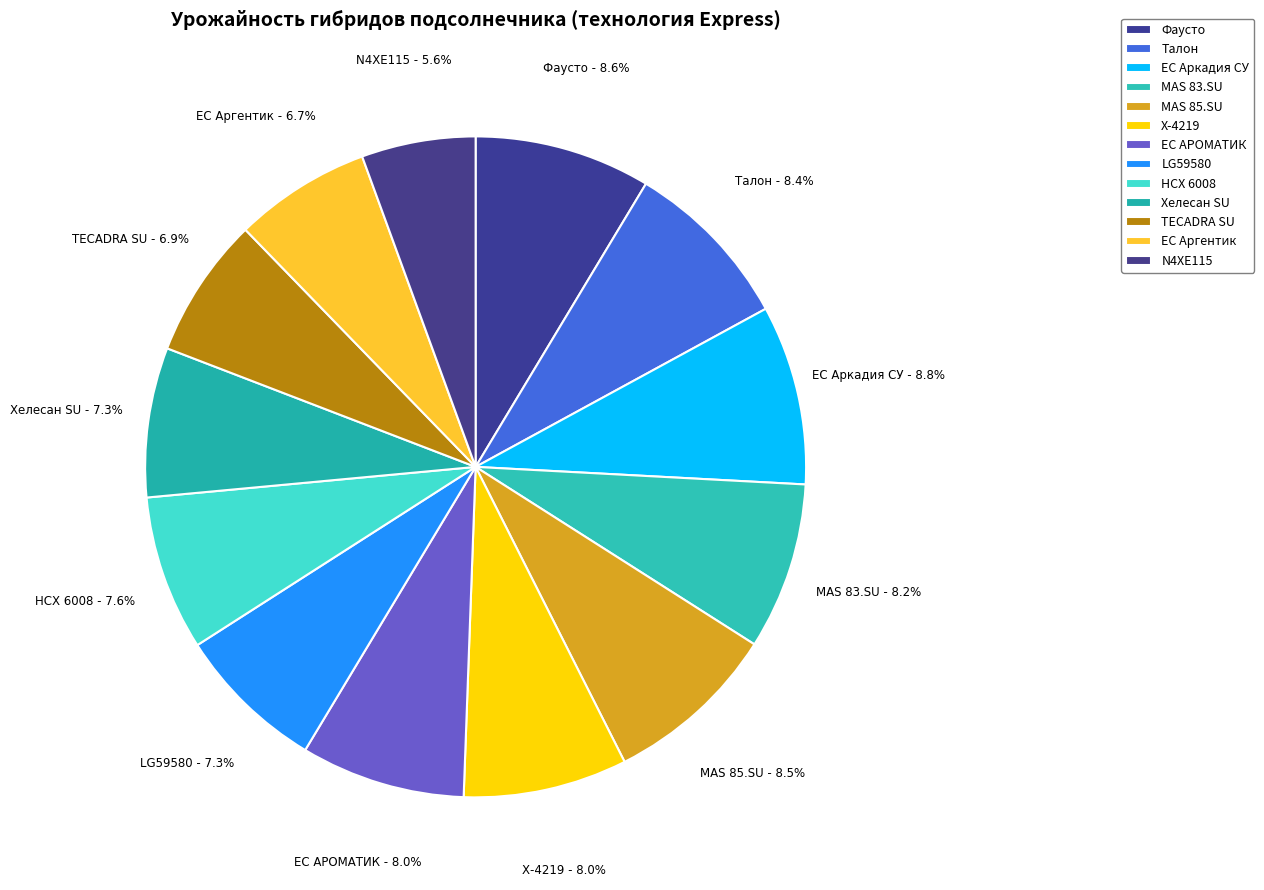

To the nearest percent, what portion does Фаусто represent?

9%